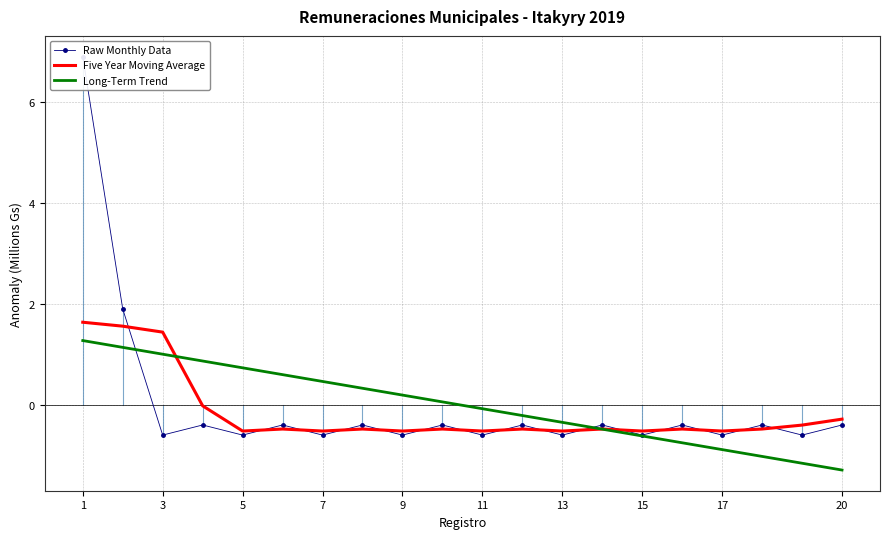

How many data points in Raw Monthly Data are less than 0?

18